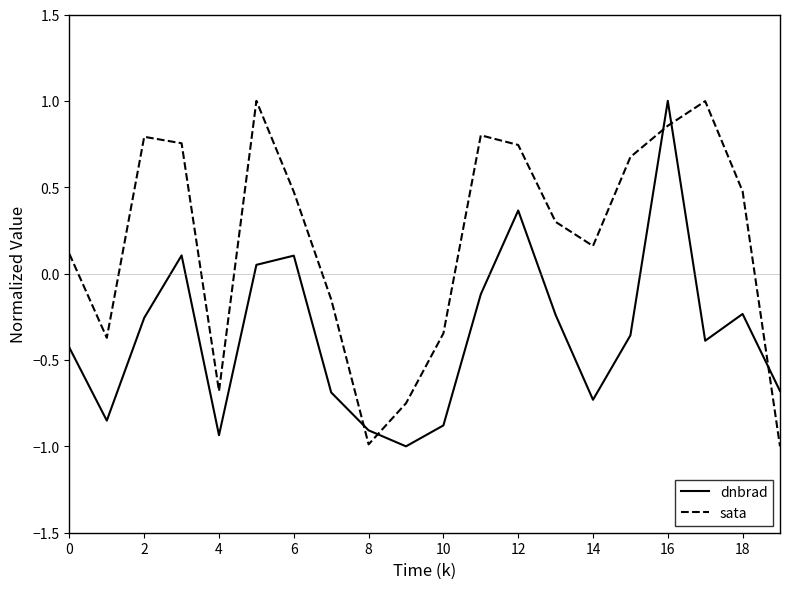

What is the lowest value of the sata series?

-1.0